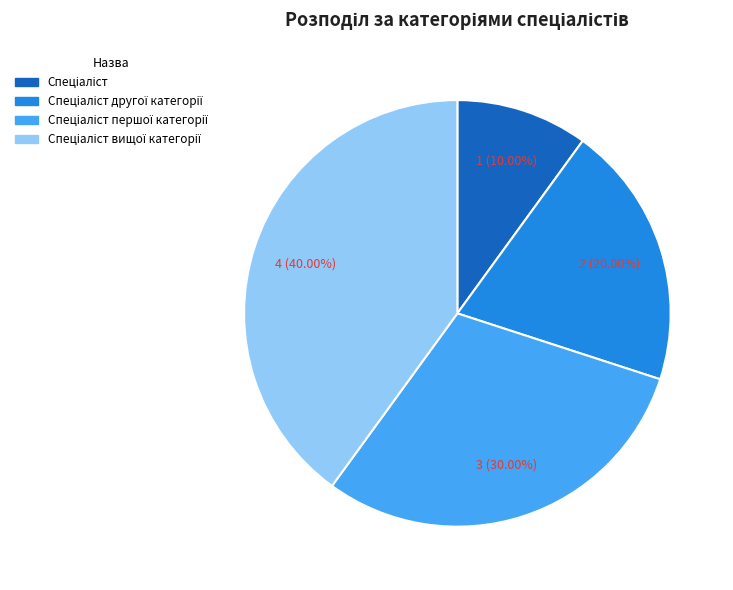

Is there a majority slice in this chart?

No